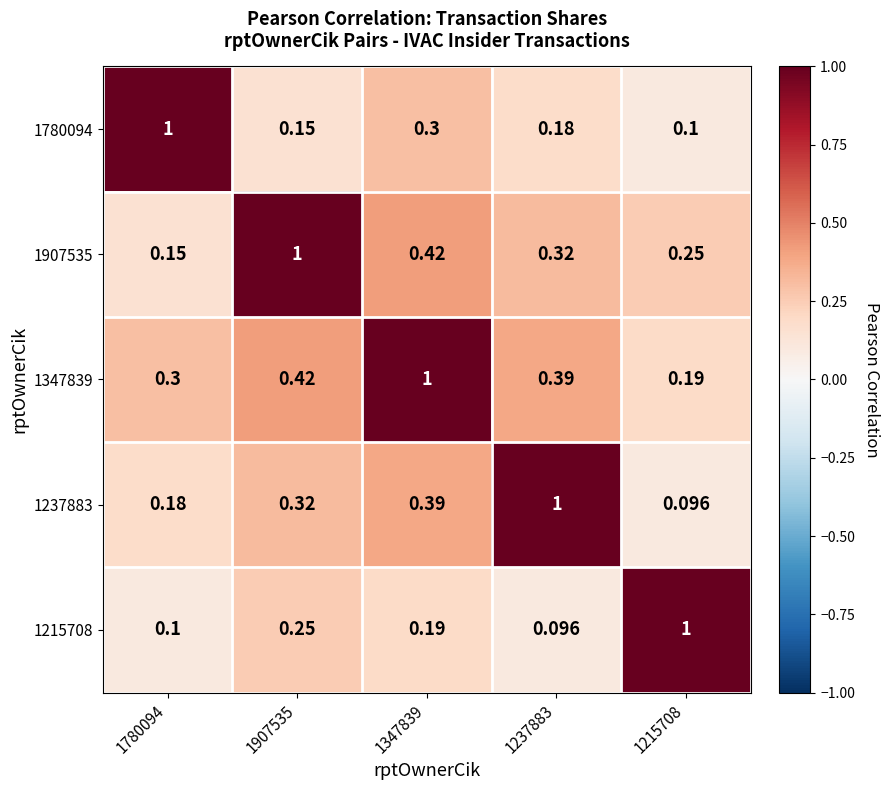

Is the value of 1347839 at 1215708 greater than the value of 1780094 at 1347839?

No